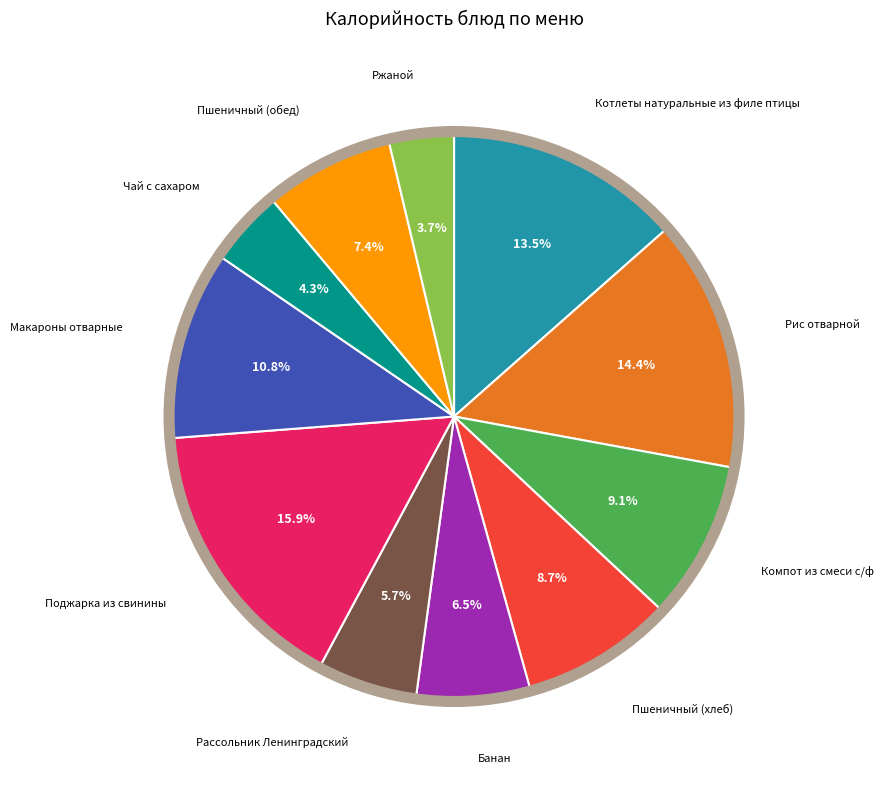

To the nearest percent, what is the difference between the Макароны отварные and Рассольник Ленинградский slice percentages?

5%